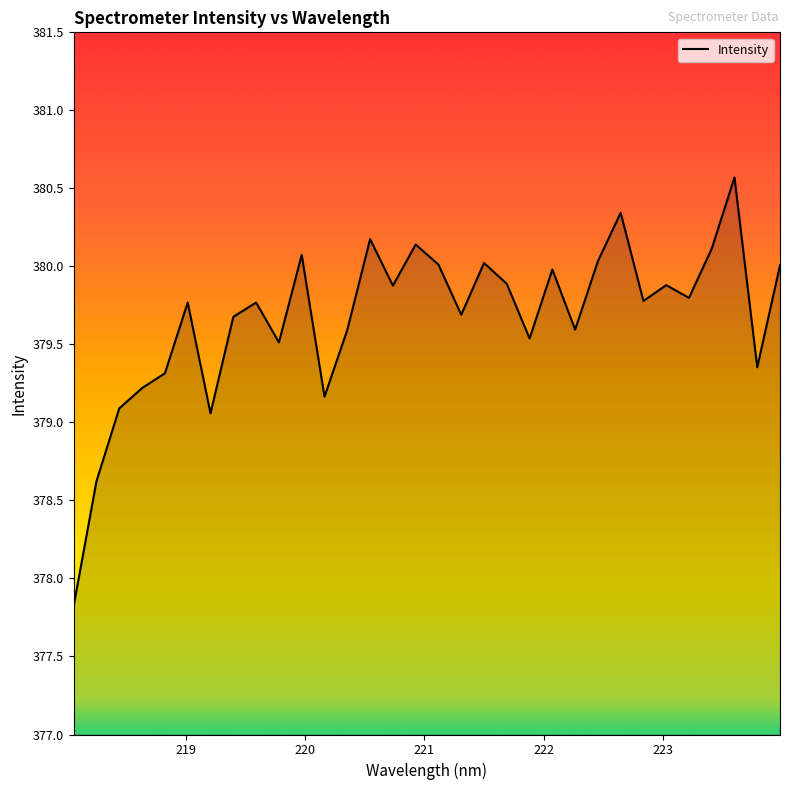

What is the difference between the maximum and second lowest values?

1.9